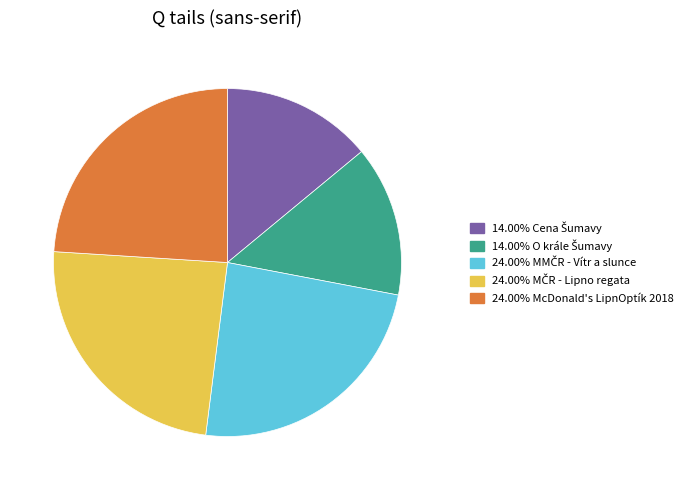

Is there any slice that represents more than half of the pie?

No